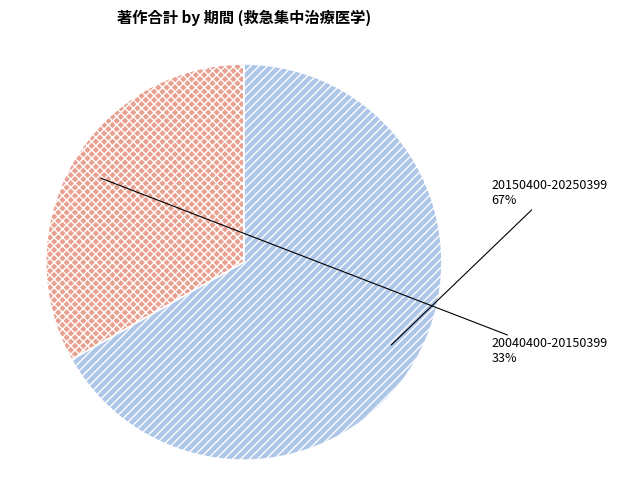

Is the sum of 20150400-20250399 and 20040400-20150399 greater than half?

Yes